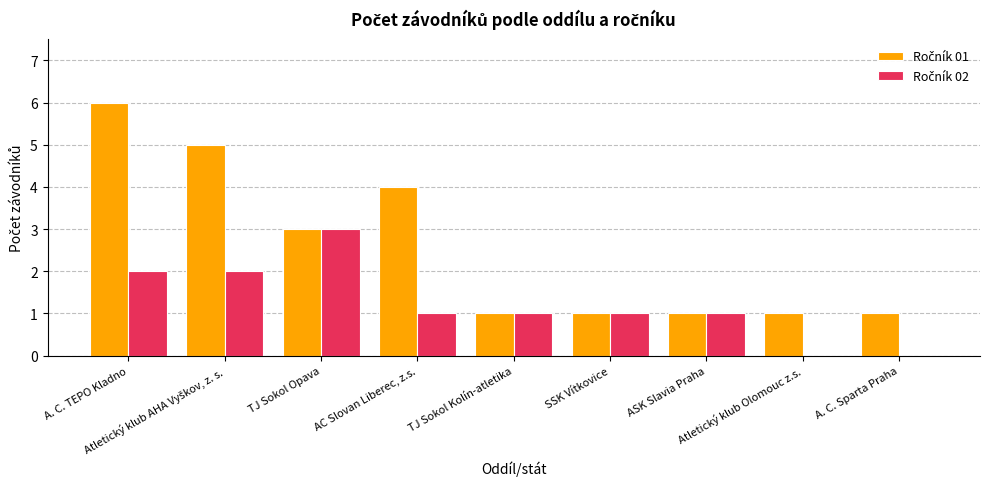

What is the greatest value displayed?

6